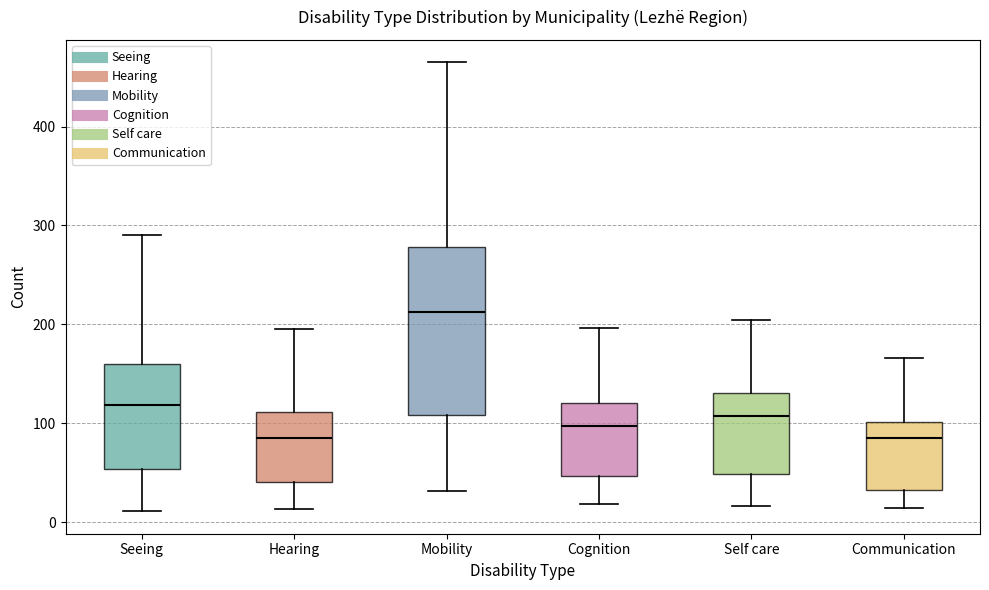

Where does the median line of the box for Communication sit on the y-axis? The values are not printed on the chart, so give them approximately, as read against the axis.

90